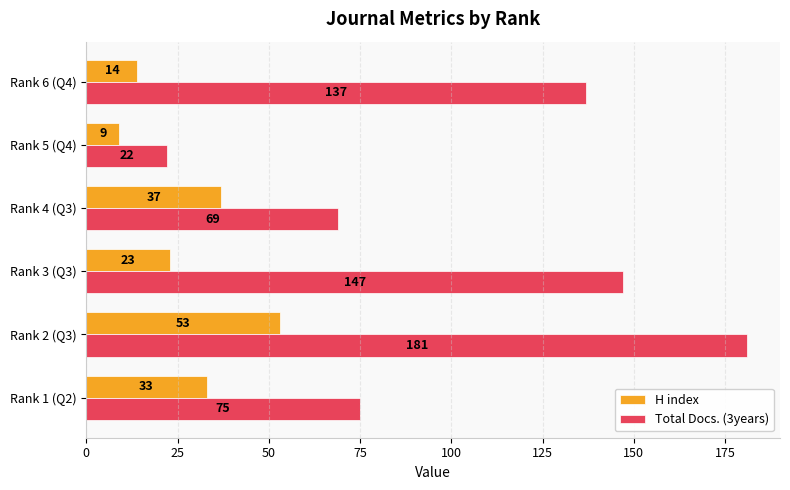

Is it true that Total Docs. (3years) equals 147 at Rank 3 (Q3)?

True